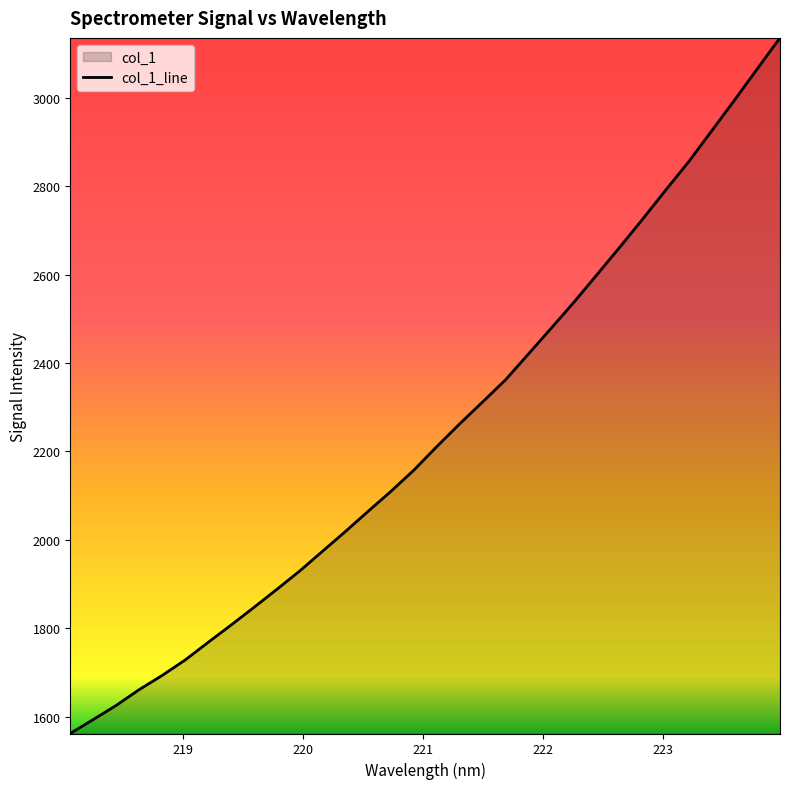

How many data points does each series have?

32